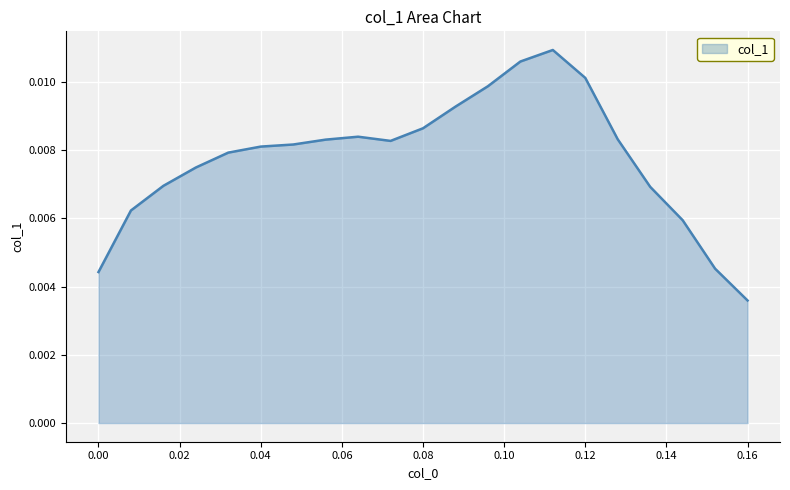

Does the chart have visible grid lines?

Yes